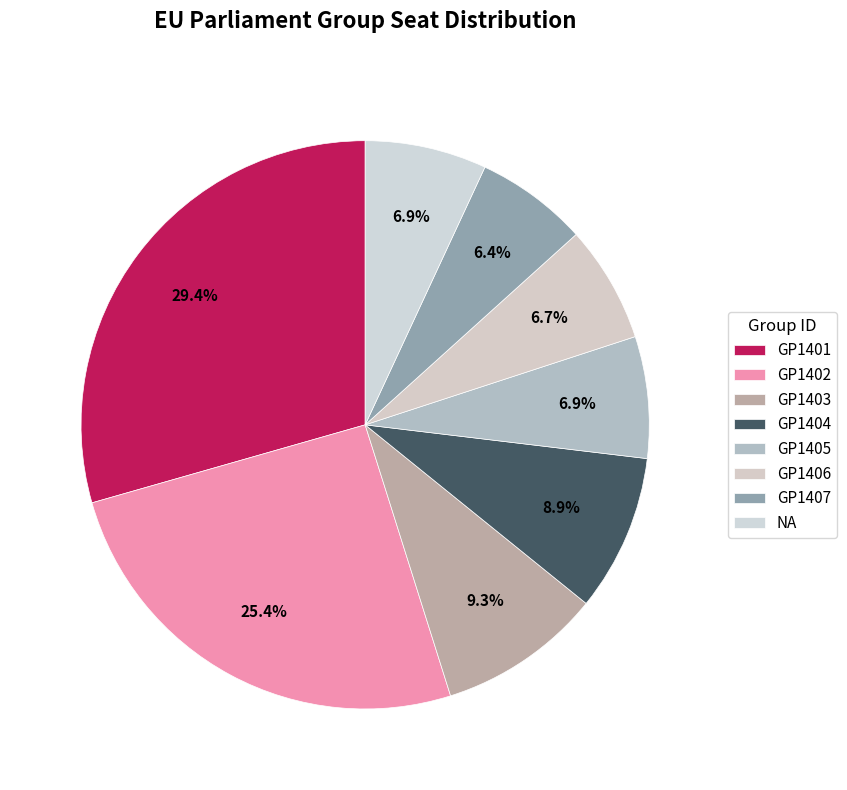

Does any single category account for the majority?

No